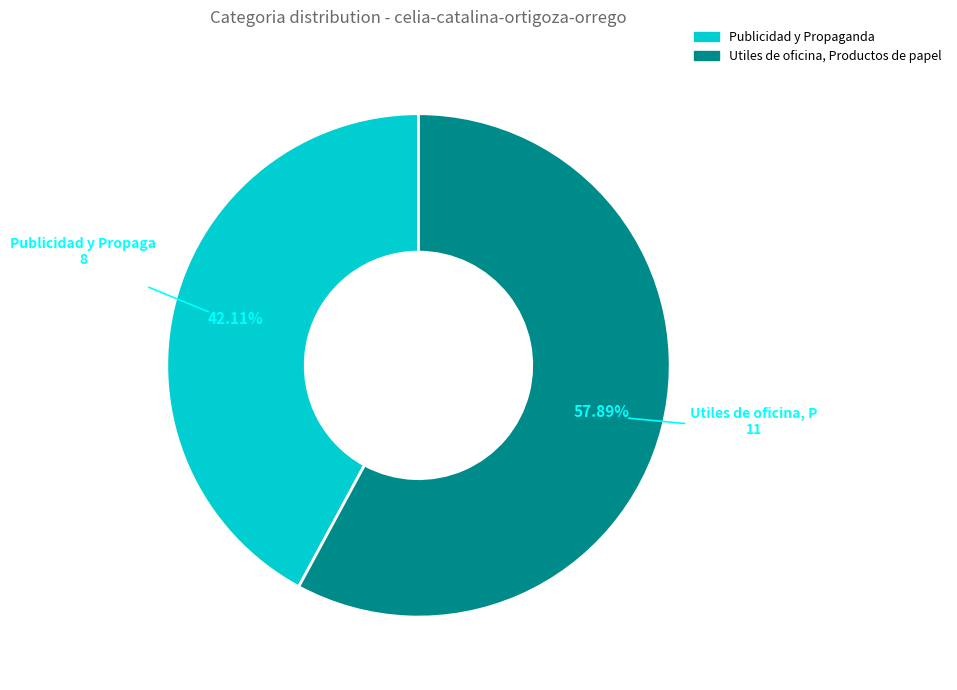

Which slice represents more than half of the pie?

Utiles de oficina, Productos de papel